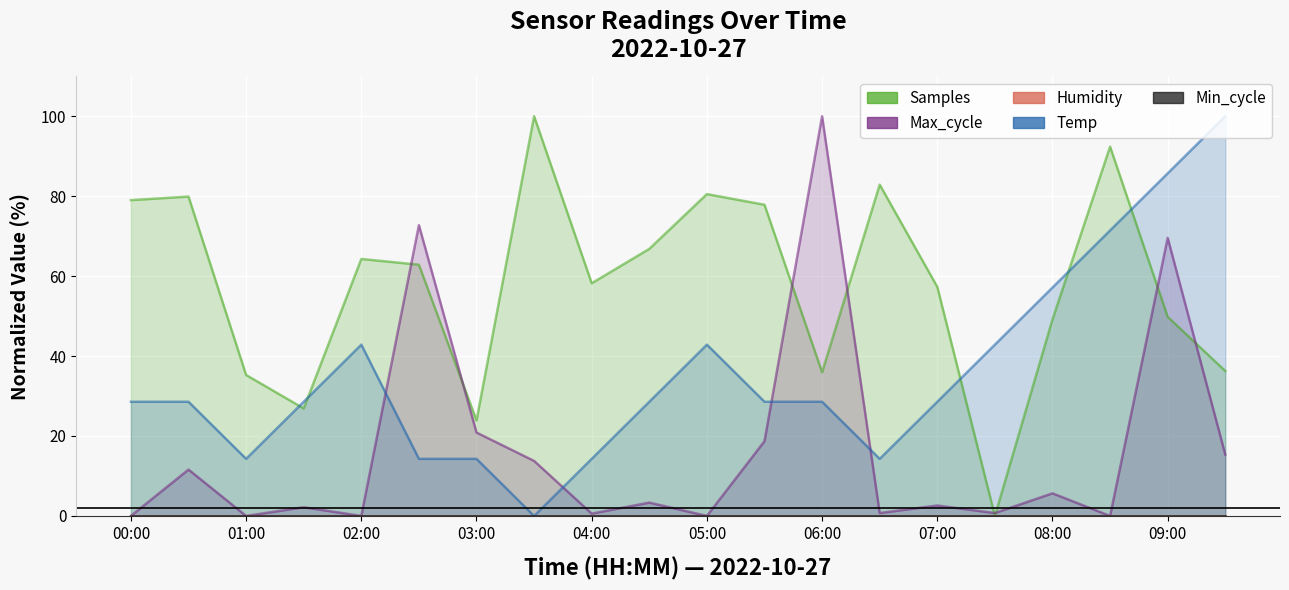

What is the difference between the Max_cycle values at 00:00 and 06:30?

0.7